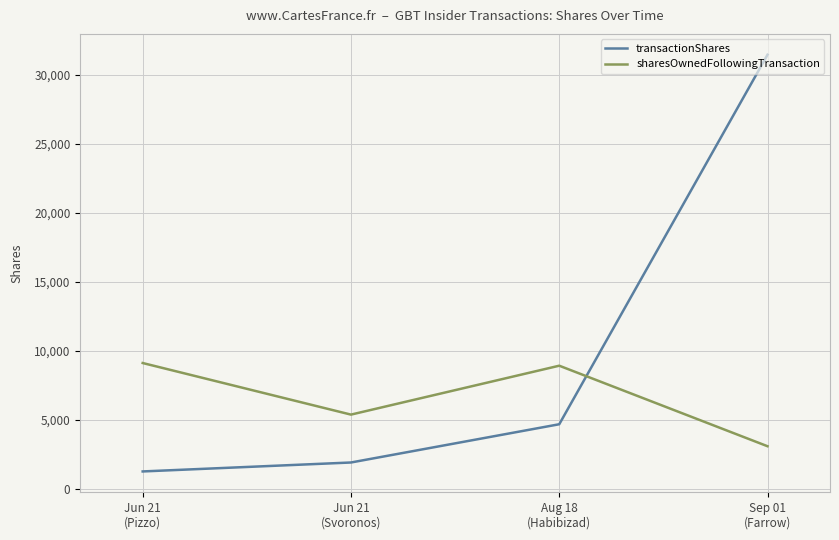

Is the value of transactionShares at Jun 21
(Svoronos) greater than the value of sharesOwnedFollowingTransaction at Jun 21
(Svoronos)?

No